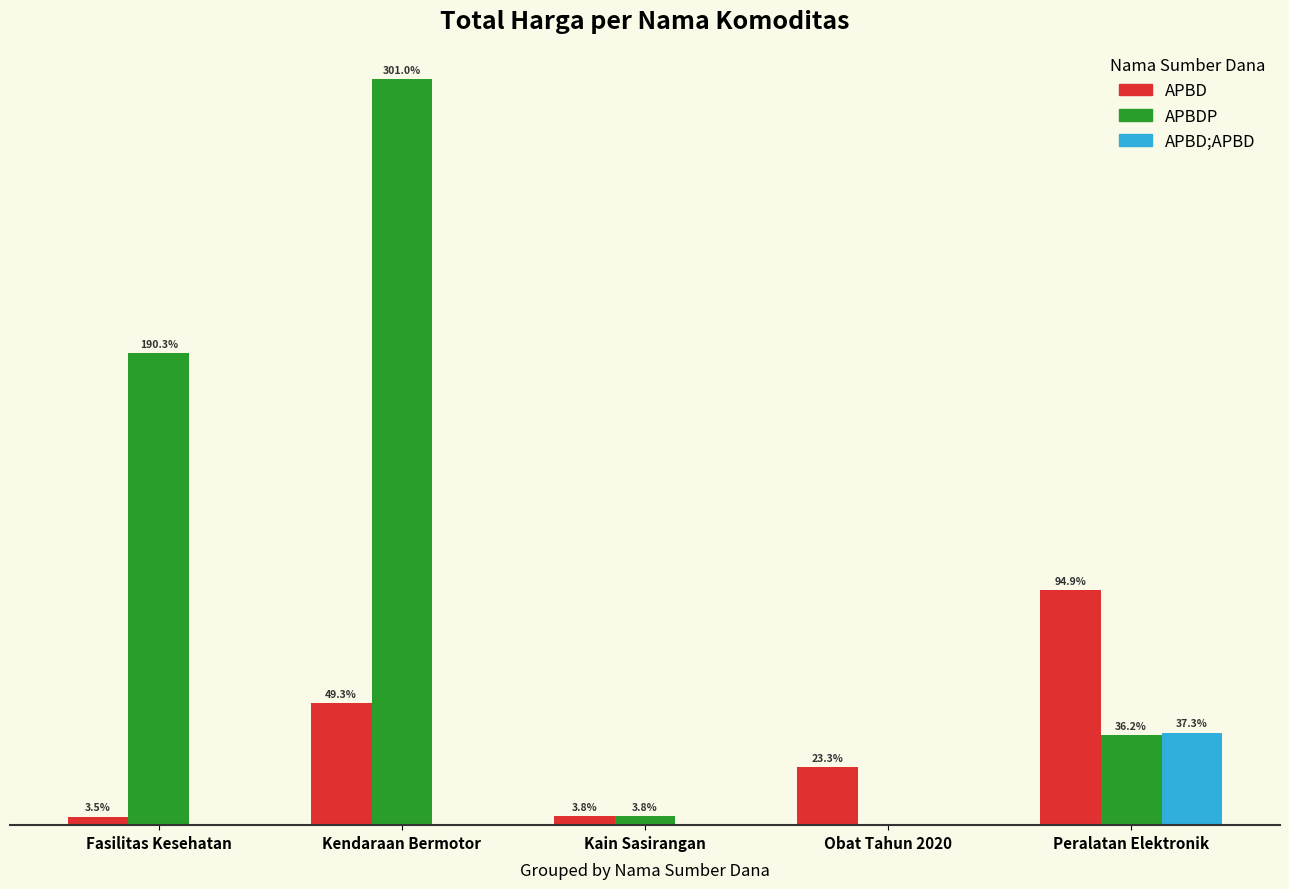

Reading left to right, what are all the values shown in this chart?

APBD: 34577875	493000000	38100000	232674710	949179000
APBDP: 1903497940	3009562000	38075000	0	362104800
APBD;APBD: 0	0	0	0	373404000